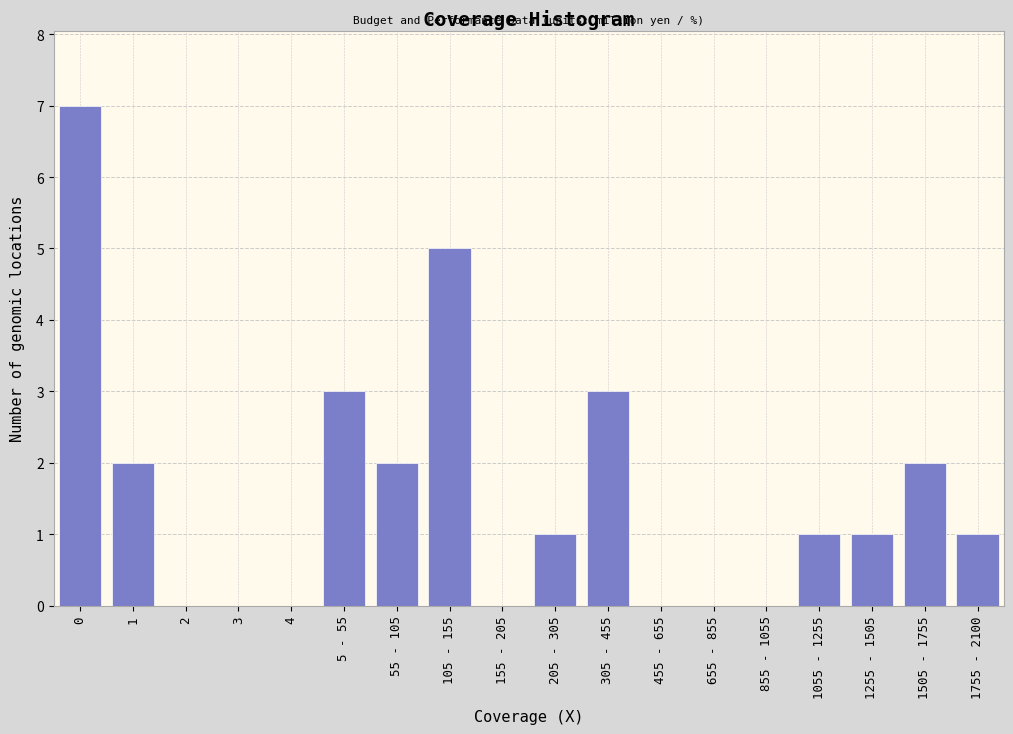

Reading left to right, list all the values displayed in this chart.

0=7	1=2	2=0	3=0	4=0	5 - 55=3	55 - 105=2	105 - 155=5	155 - 205=0	205 - 305=1	305 - 455=3	455 - 655=0	655 - 855=0	855 - 1055=0	1055 - 1255=1	1255 - 1505=1	1505 - 1755=2	1755 - 2100=1